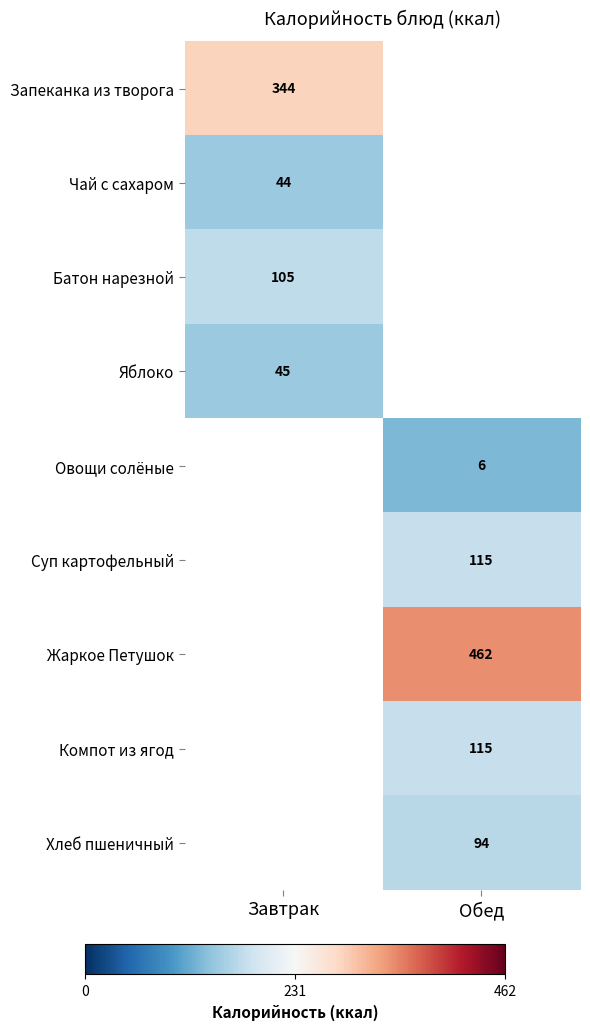

Is the value of Запеканка из творога at Завтрак greater than the value of Батон нарезной at Завтрак?

Yes